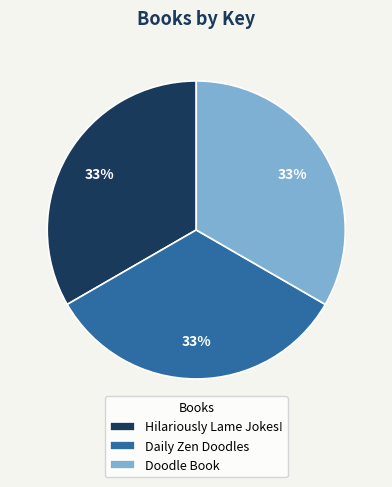

To the nearest percent, what percentage of the pie is Hilariously Lame Jokes!?

33%